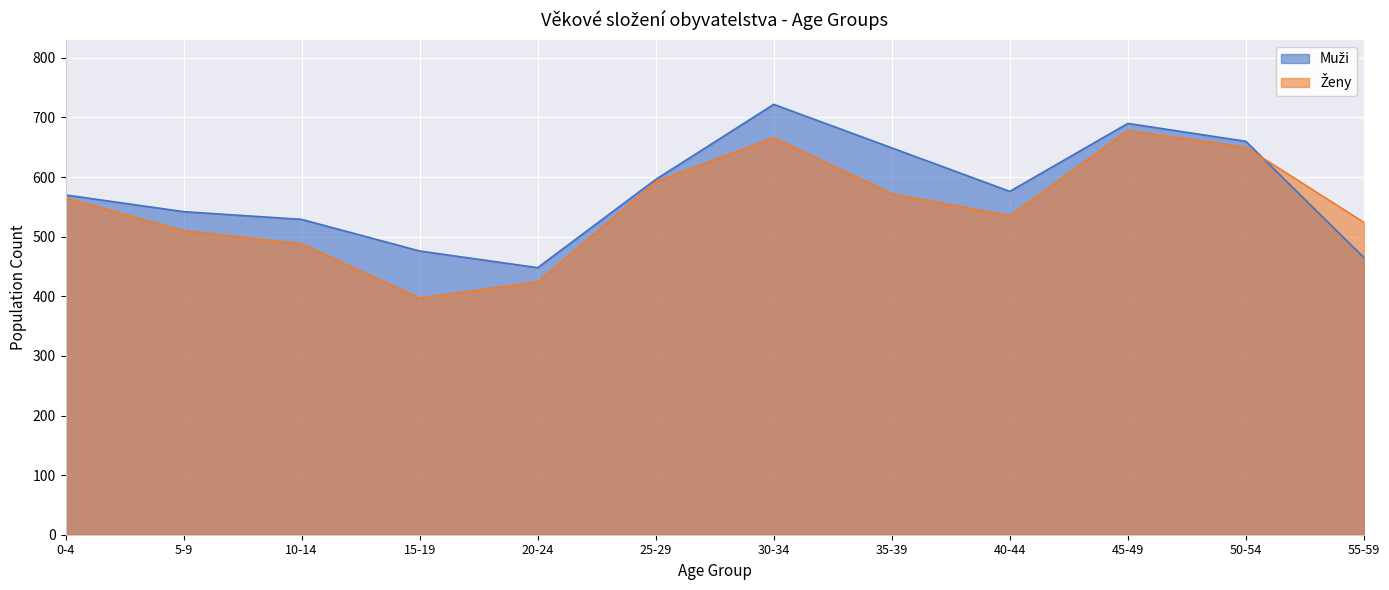

At which category does Muži reach its first local valley?

20-24